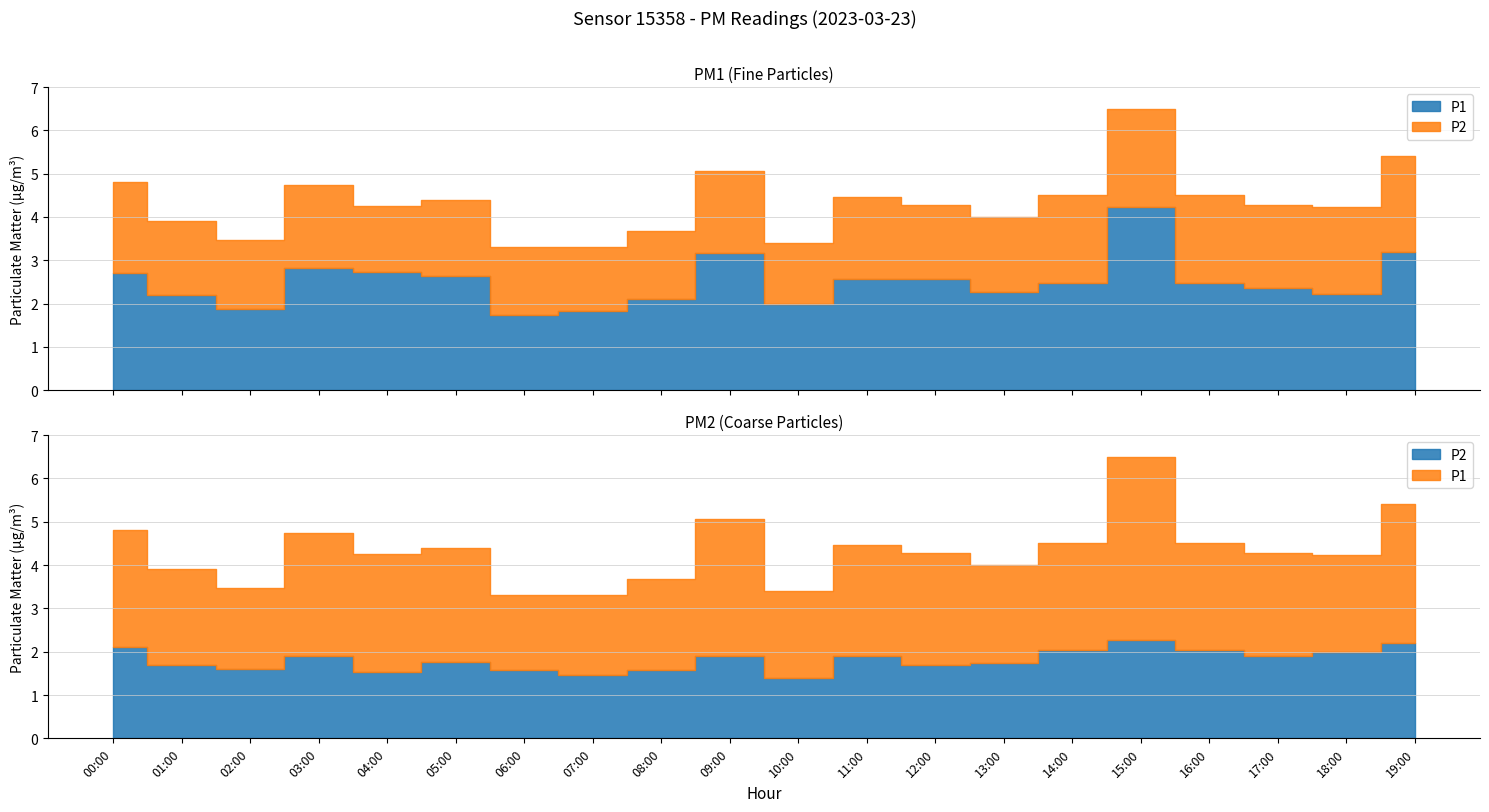

At which category is the sum across all series the highest?

15:00